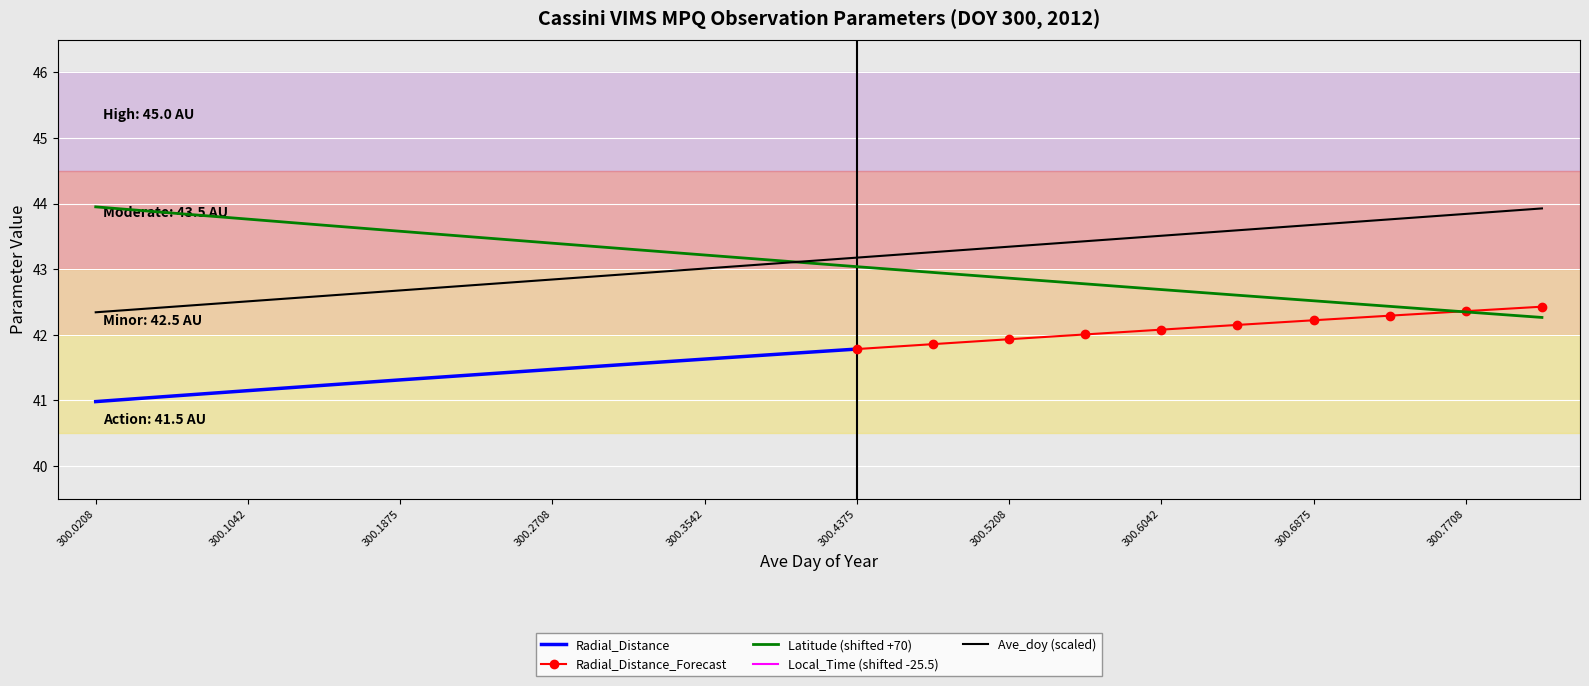

True or false: Local_Time and Latitude cross at least once.

False